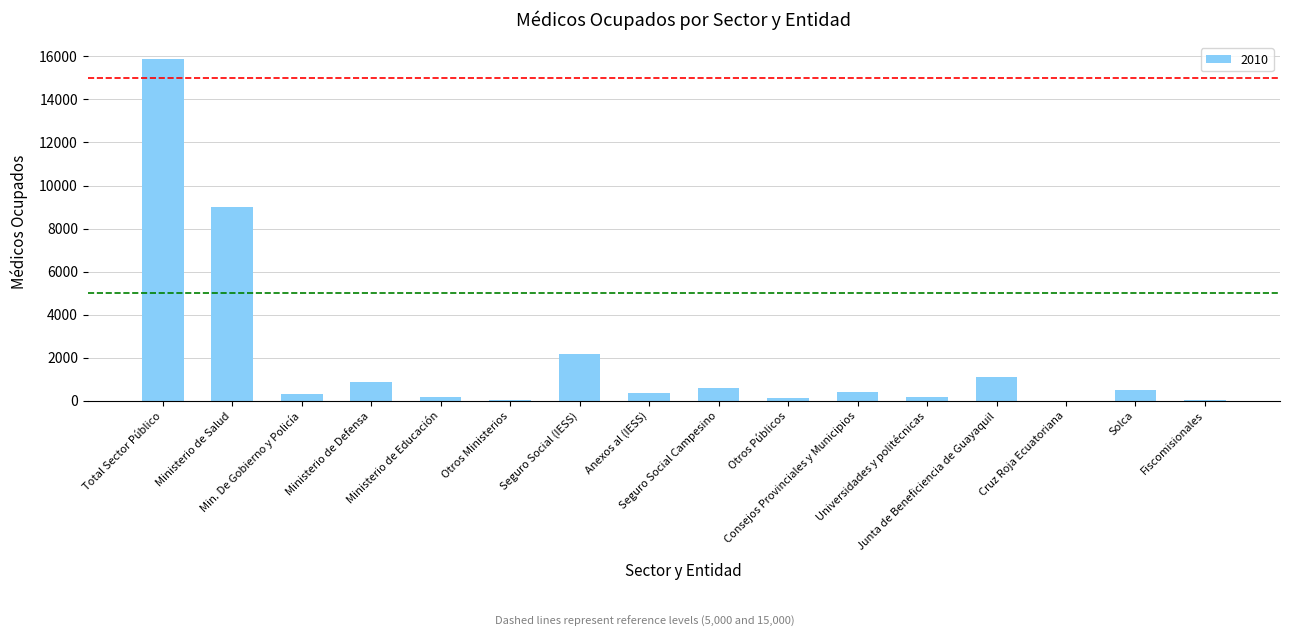

What is the maximum value shown in the chart?

15863